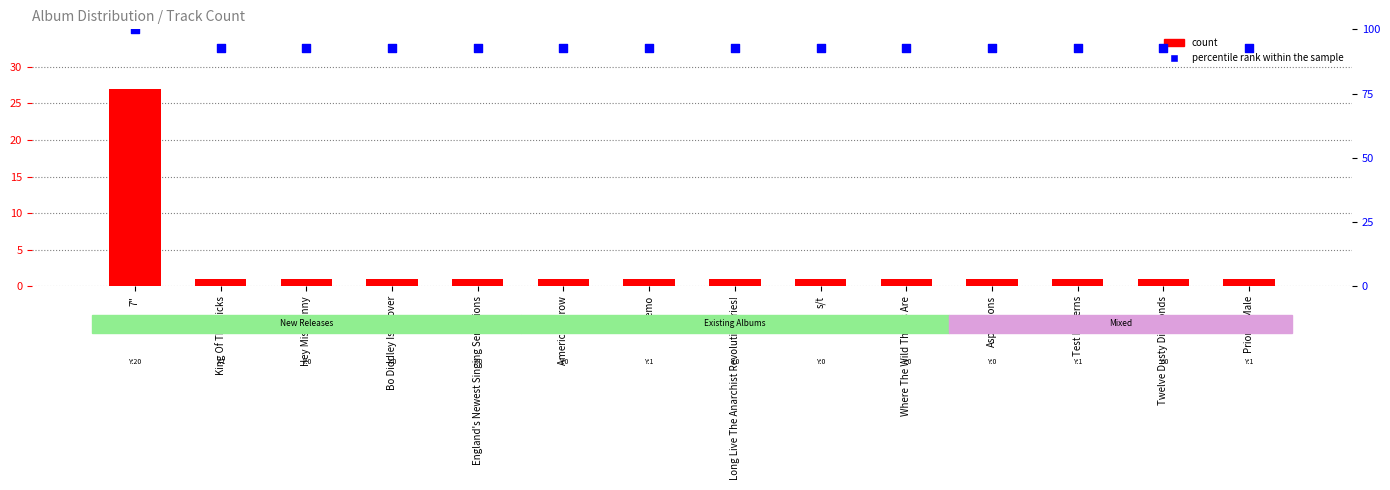

Which series contains the lowest Y value?

count